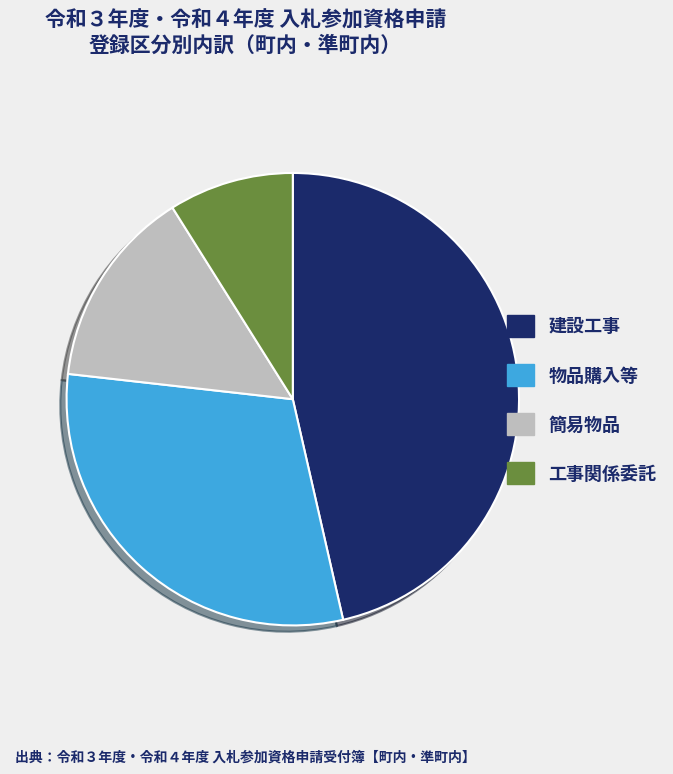

Does 簡易物品 account for over 50% of the chart?

No